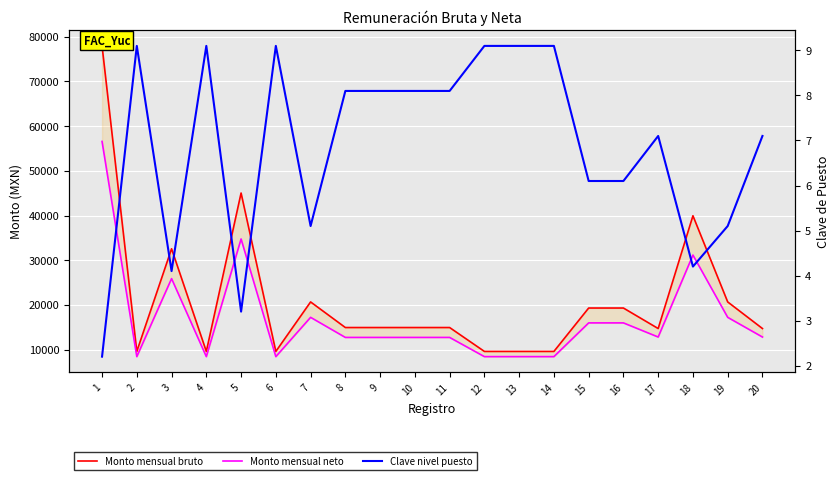

How many data points in Clave nivel puesto are above 8?

10